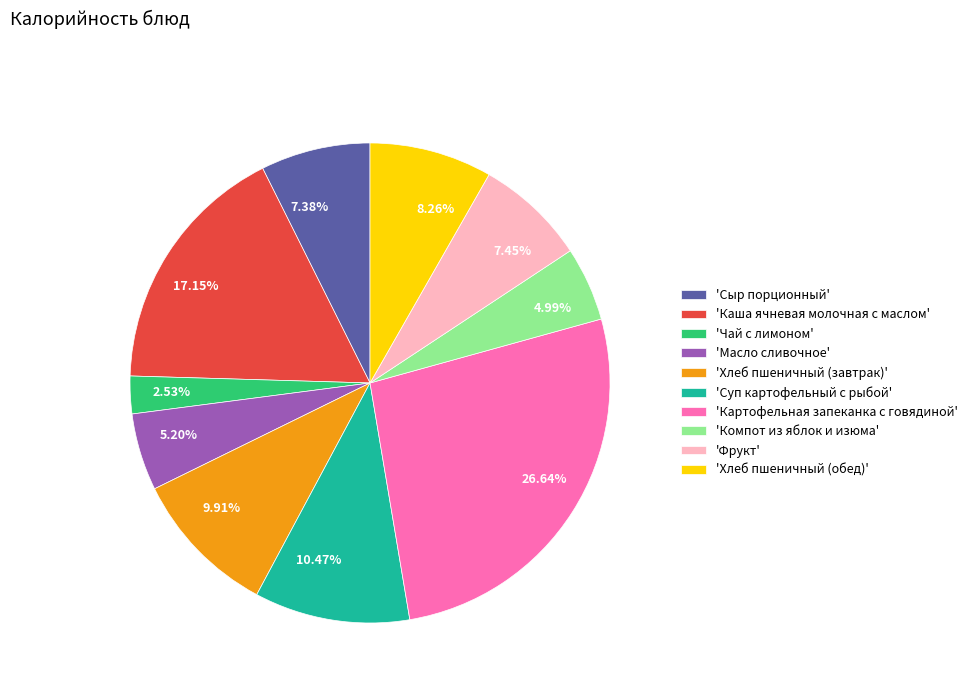

Approximately how many times larger is the value at 10.47% compared to 9.91%?

1.1